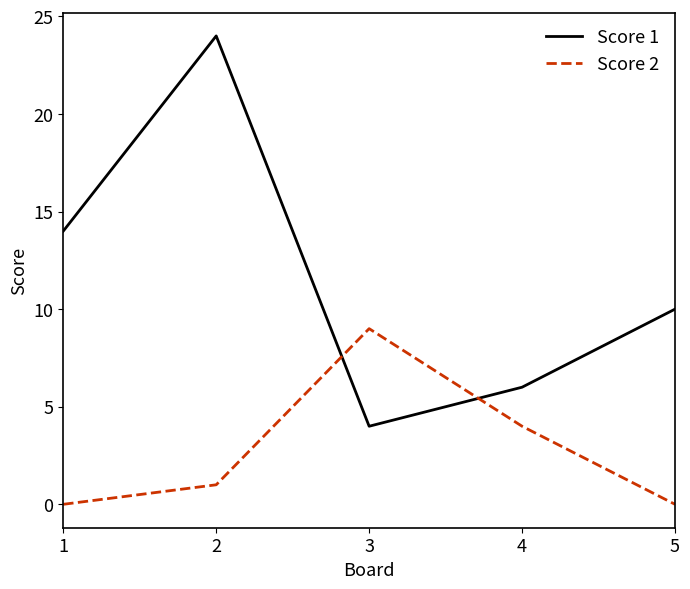

The value of Score 2 at 3 is 15. True or false?

False